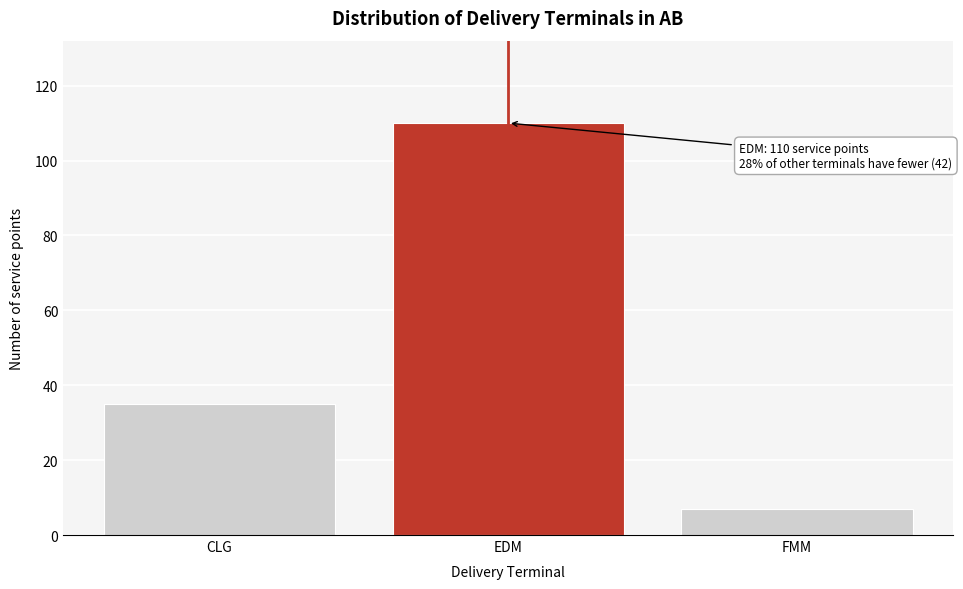

Reading left to right, transcribe all the data shown in this chart.

CLG=35	EDM=110	FMM=7